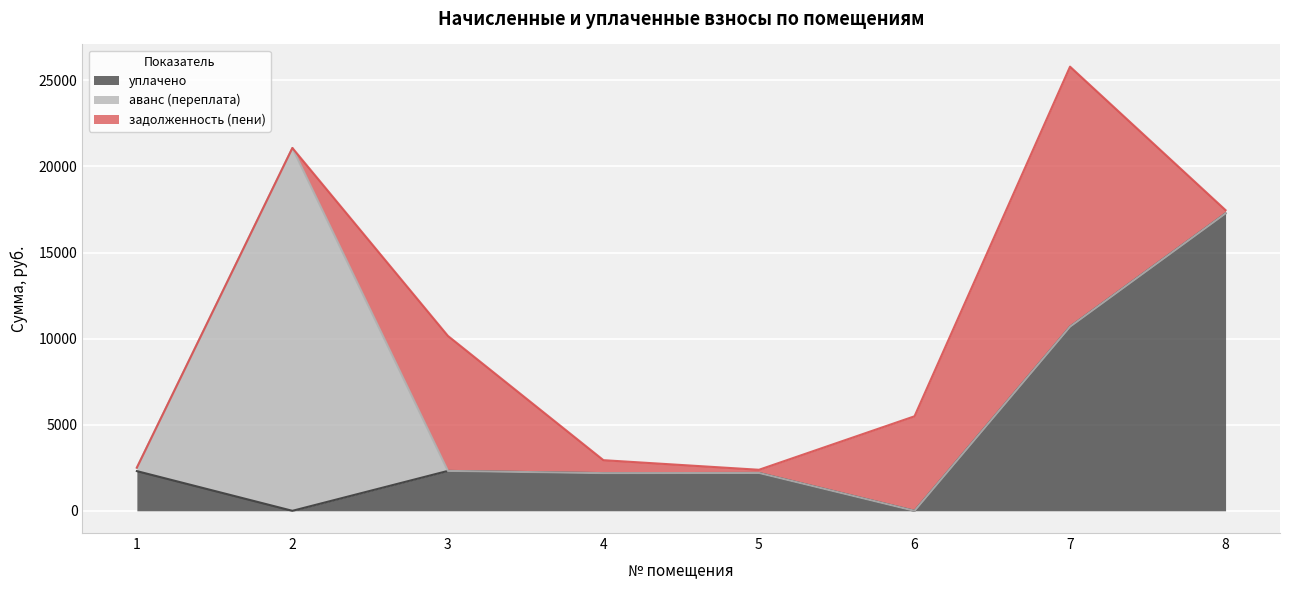

Between 3 and 5, which is larger?

3